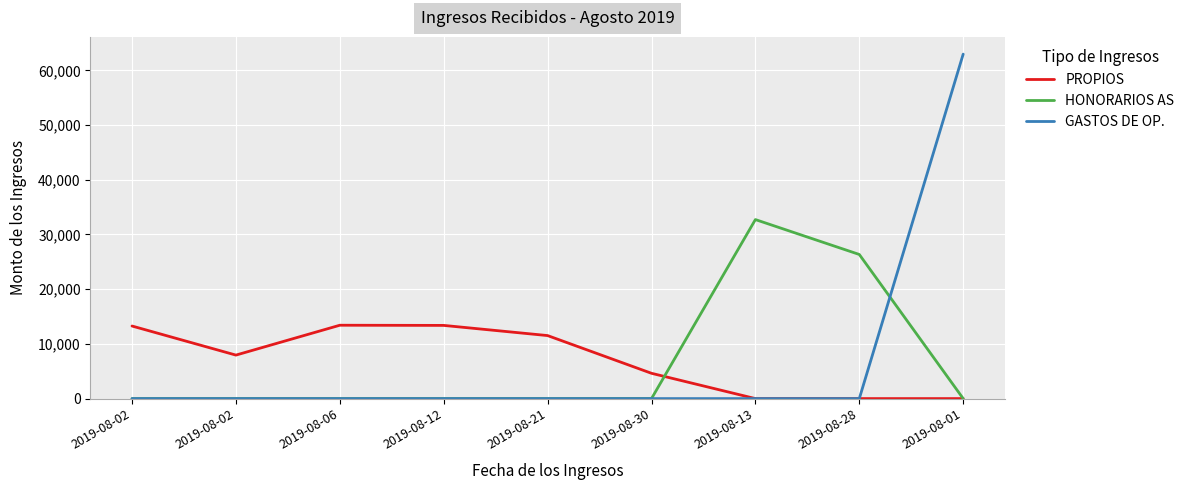

What are all the series names shown in the legend?

PROPIOS, HONORARIOS AS, GASTOS DE OP.